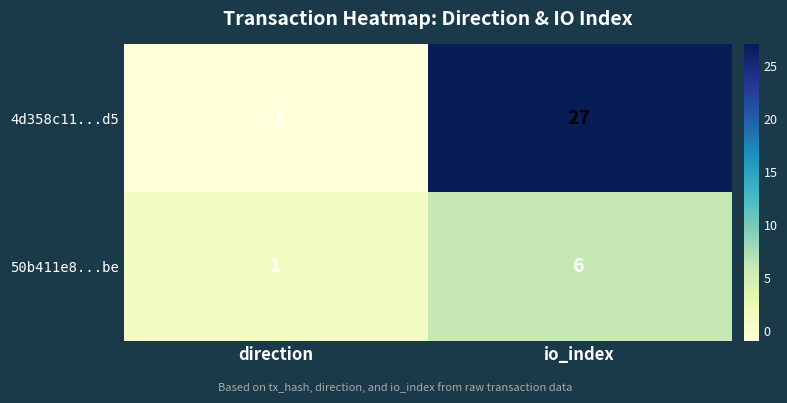

What is the maximum value shown in the chart?

27